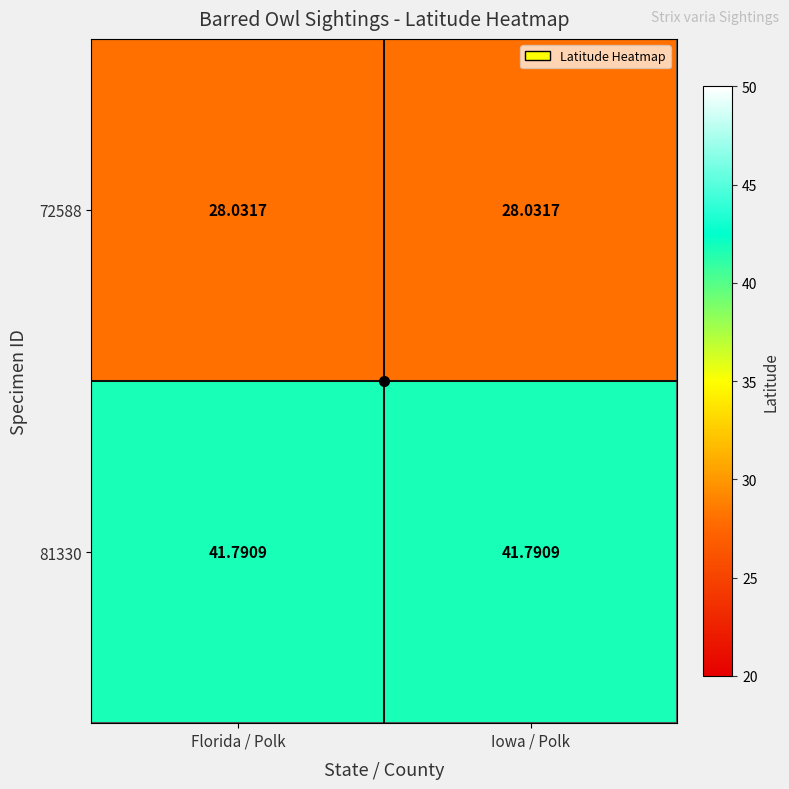

How many categories are shown in the chart?

2